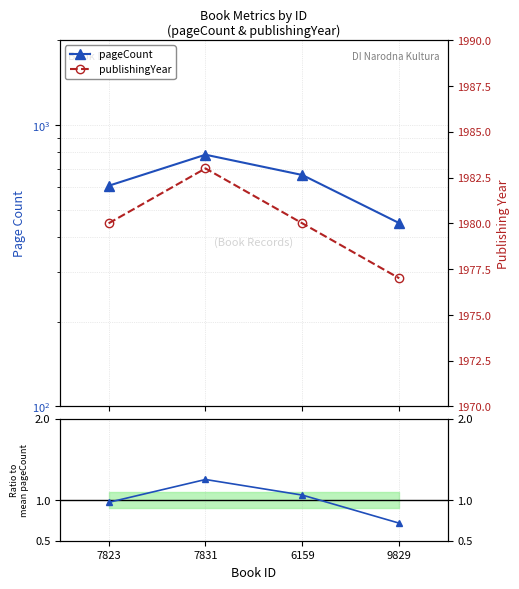

True or false: Ratio to mean pageCount and publishingYear intersect in this chart.

False